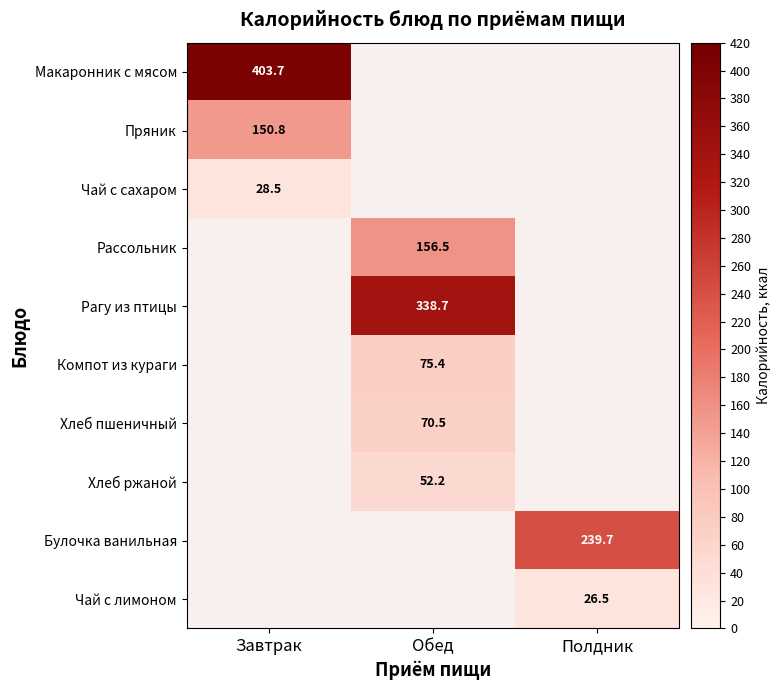

How many positive values does the Рагу из птицы series have?

1